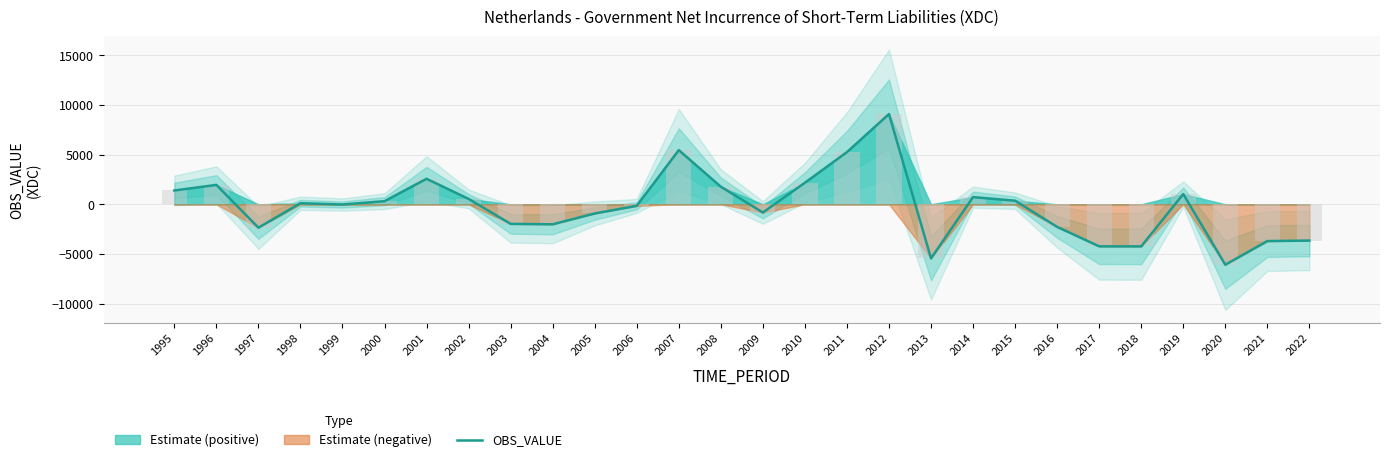

The chart shows a value of 593 at 2019. True or false?

False